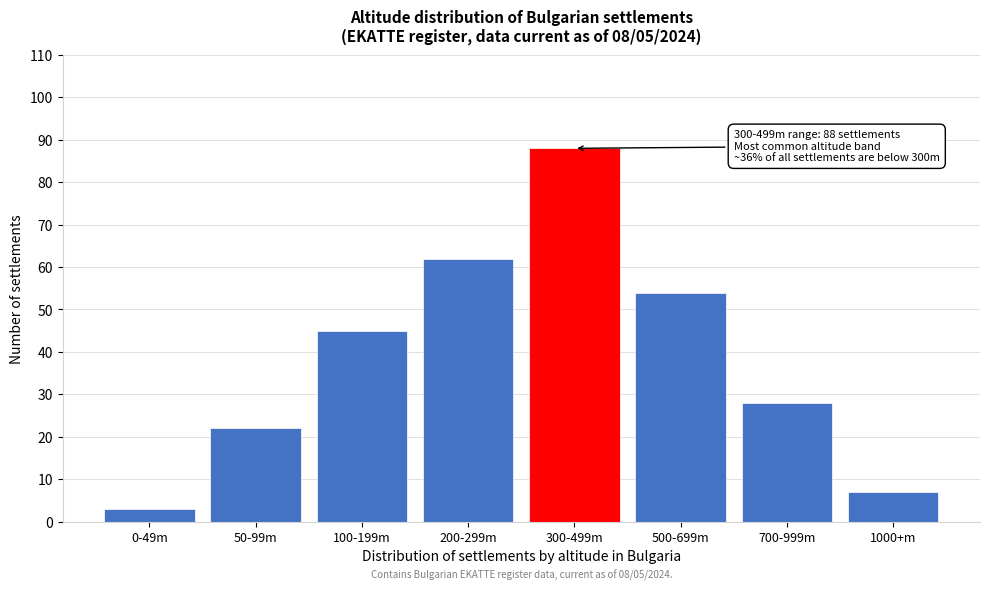

Reading left to right, list all the values displayed in this chart.

0-49m=3	50-99m=22	100-199m=45	200-299m=62	300-499m=88	500-699m=54	700-999m=28	1000+m=7